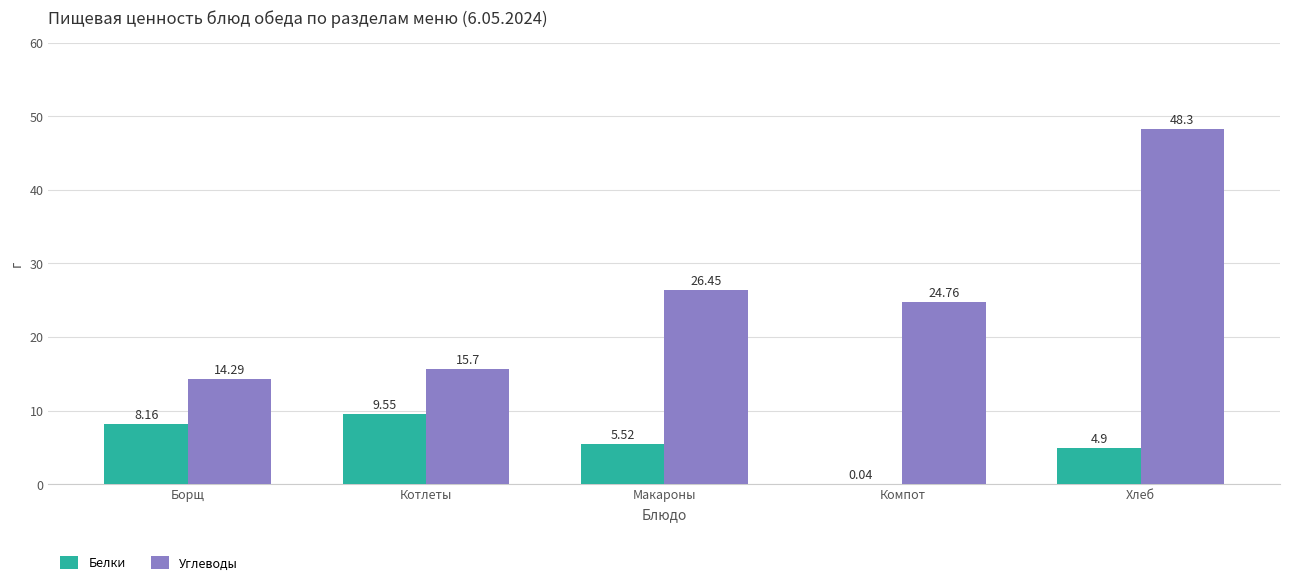

At which label is Белки closest to 4?

Хлеб